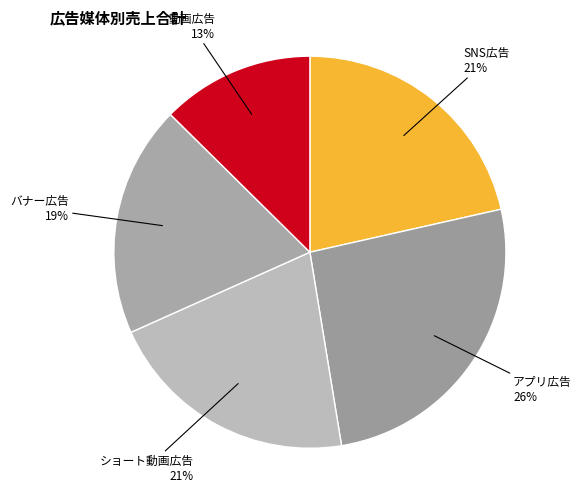

To the nearest percent, what is the difference between the ショート動画広告 and バナー広告 slice percentages?

2%